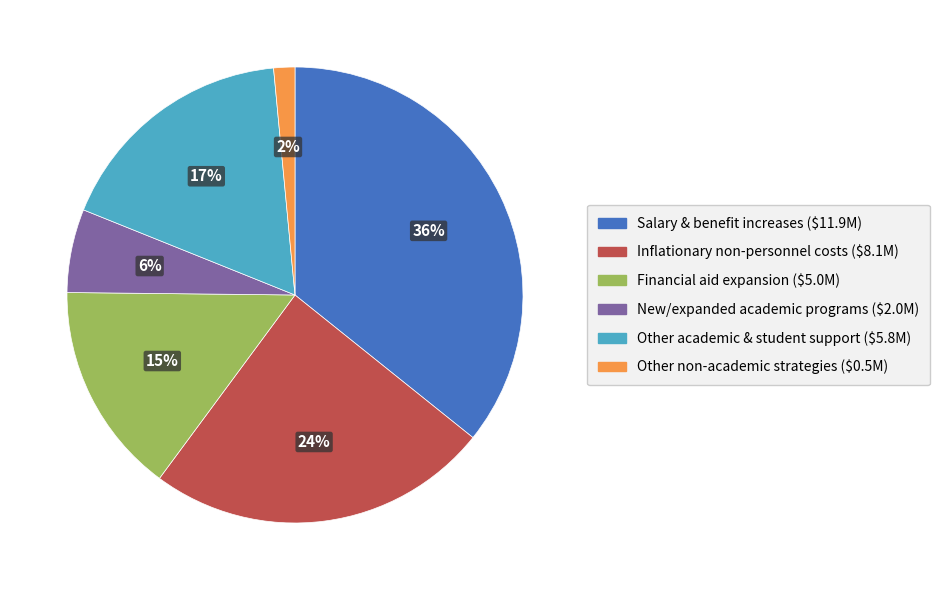

To the nearest percent, what is the average slice percentage?

17%